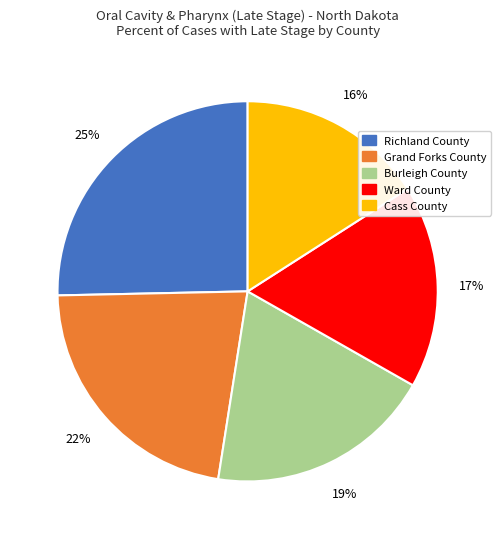

Does any single category account for the majority?

No